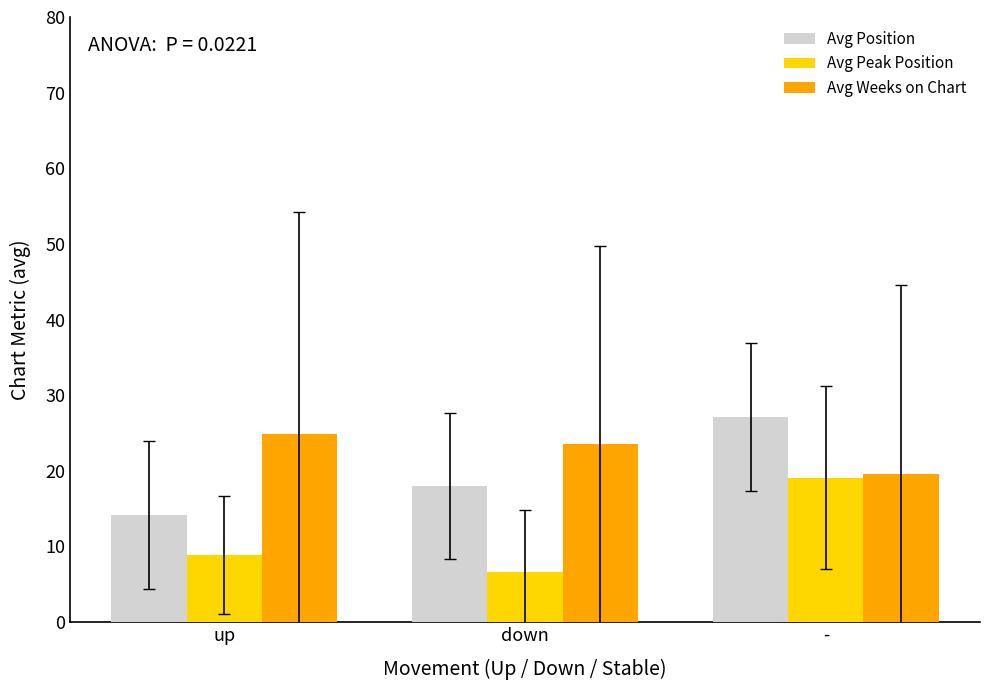

What is the maximum value for Avg Weeks on Chart?

24.9